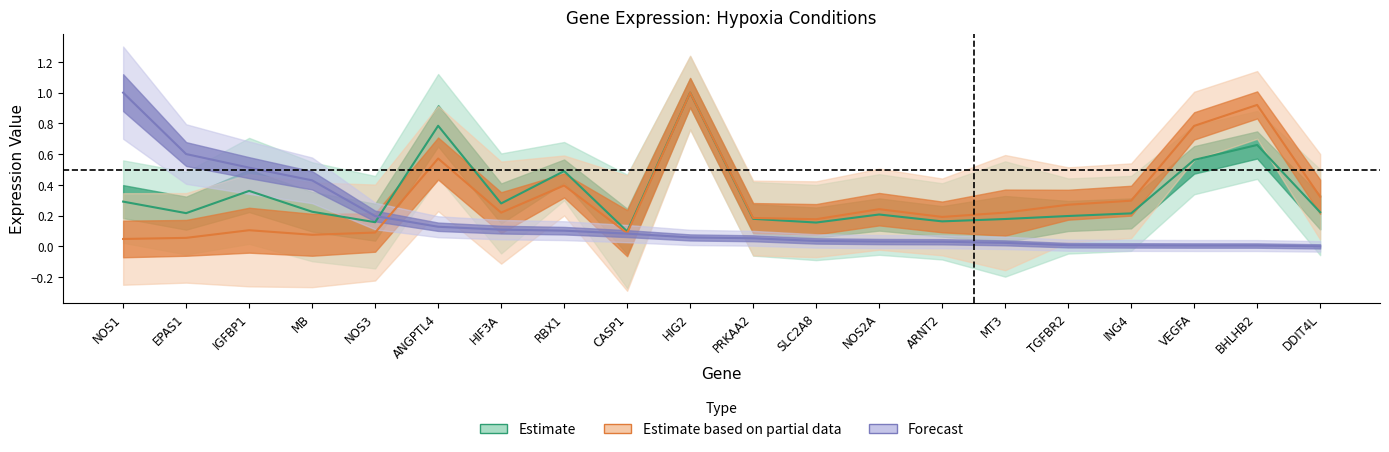

How many lines are shown in the chart?

3